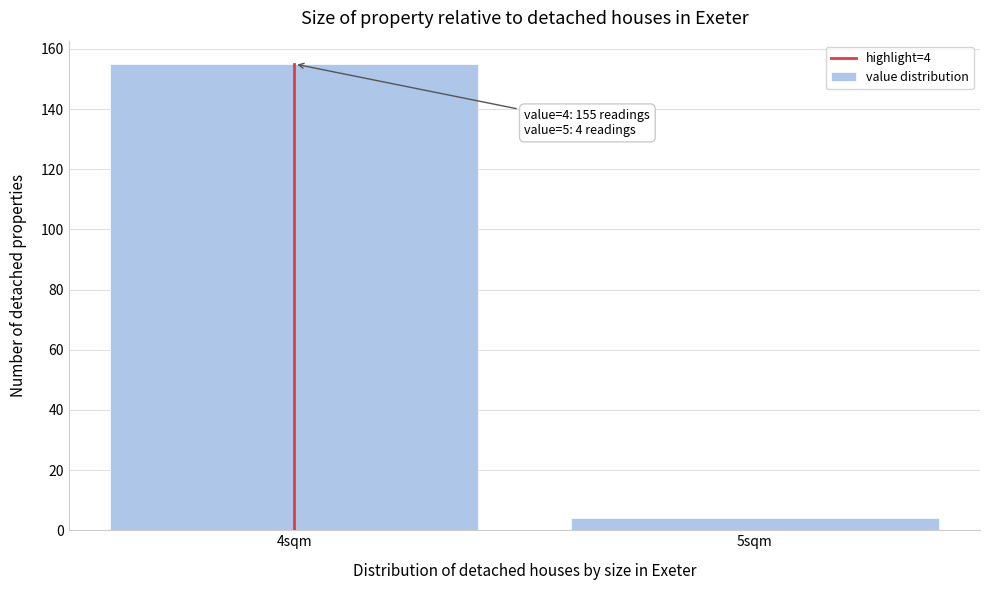

Reading left to right, transcribe all the data shown in this chart.

155	4